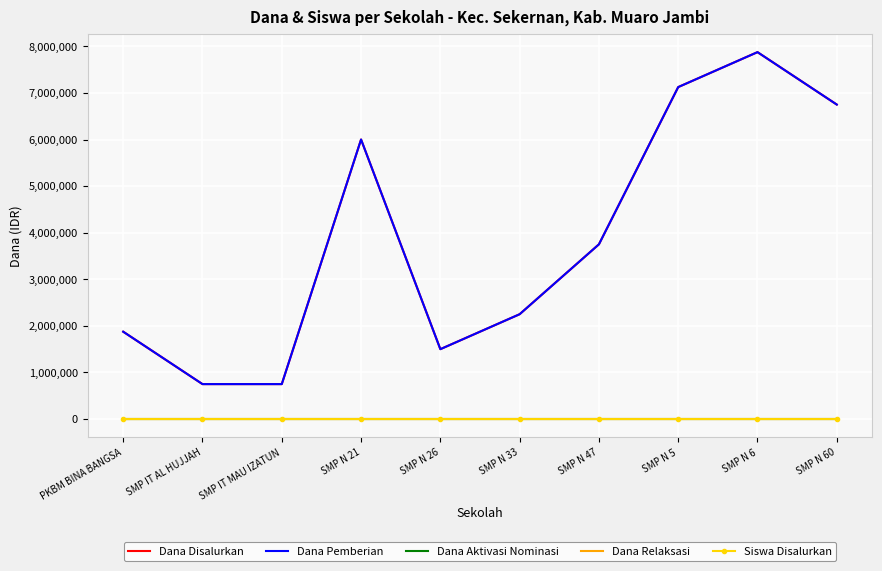

What is the label of the 1st point from the right?

SMP N 60